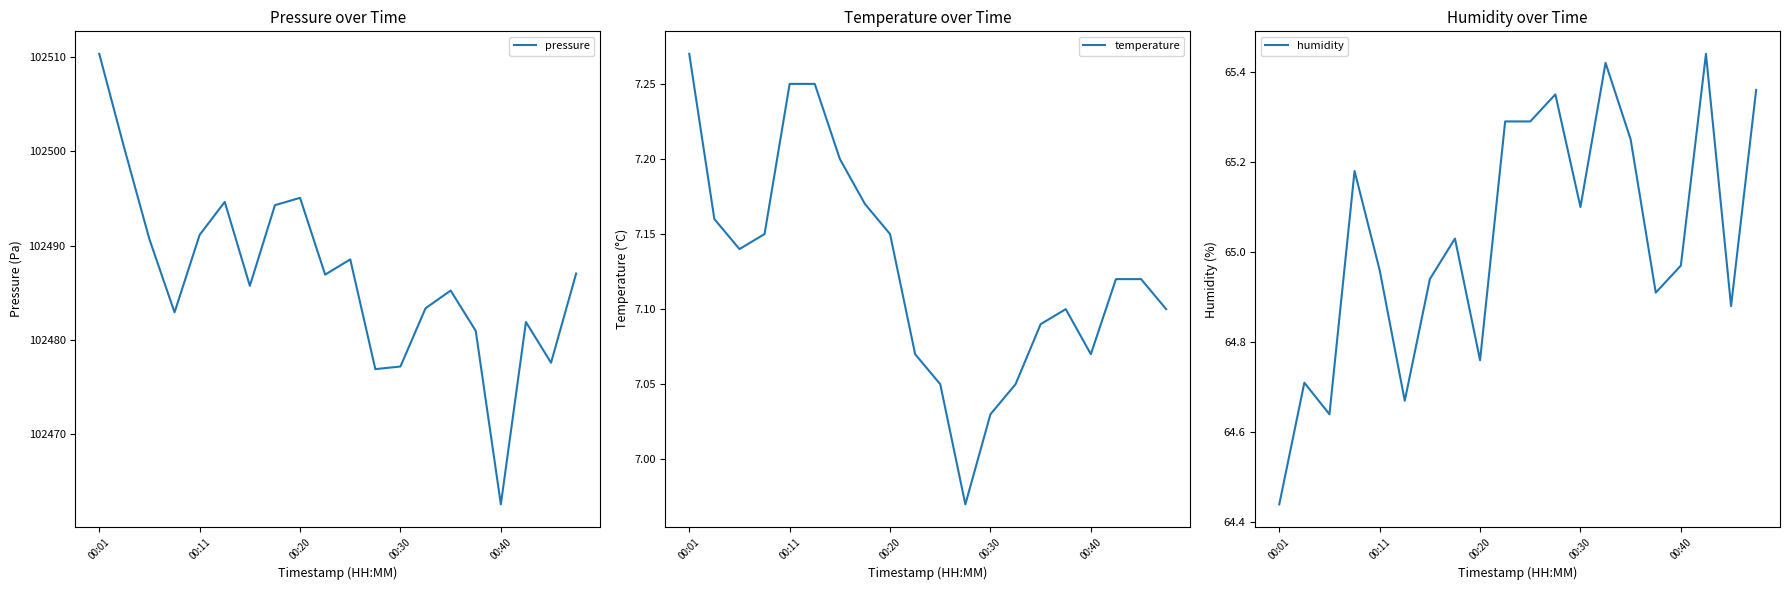

Reading left to right, transcribe all the data shown in this chart.

pressure: 102510.3	102500.3	102490.7	102482.9	102491.1	102494.6	102485.7	102494.3	102495.1	102486.9	102488.5	102476.9	102477.2	102483.3	102485.2	102480.9	102462.5	102481.9	102477.6	102487.0
temperature: 7.3	7.2	7.1	7.2	7.2	7.2	7.2	7.2	7.2	7.1	7.0	7.0	7.0	7.0	7.1	7.1	7.1	7.1	7.1	7.1
humidity: 64.4	64.7	64.6	65.2	65.0	64.7	64.9	65.0	64.8	65.3	65.3	65.3	65.1	65.4	65.2	64.9	65.0	65.4	64.9	65.4